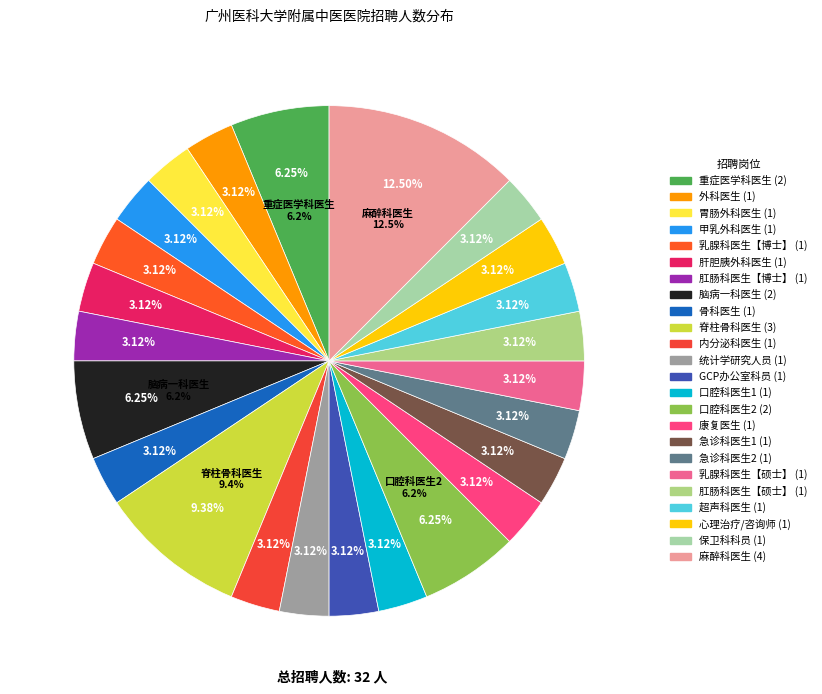

To the nearest percent, what portion does 肛肠科医生【博士】 represent?

3%